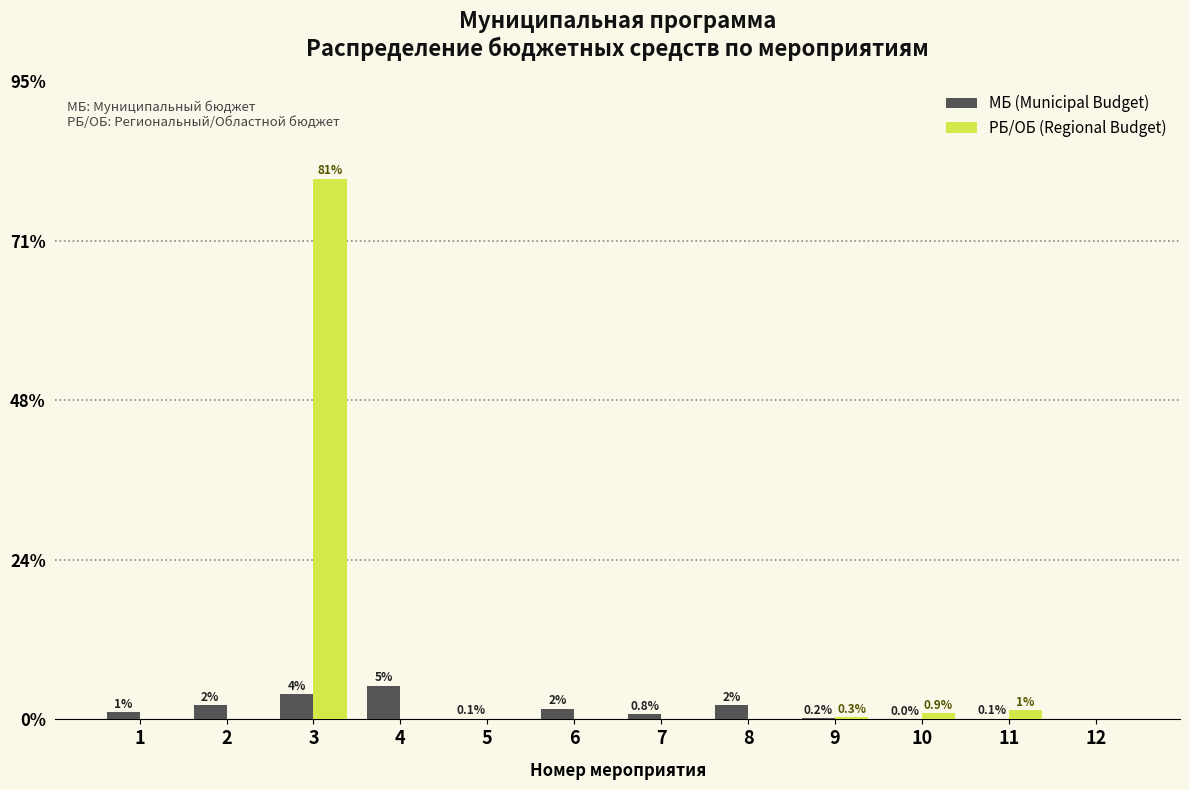

What are all the series names shown in the legend?

МБ (Municipal Budget), РБ/ОБ (Regional Budget)